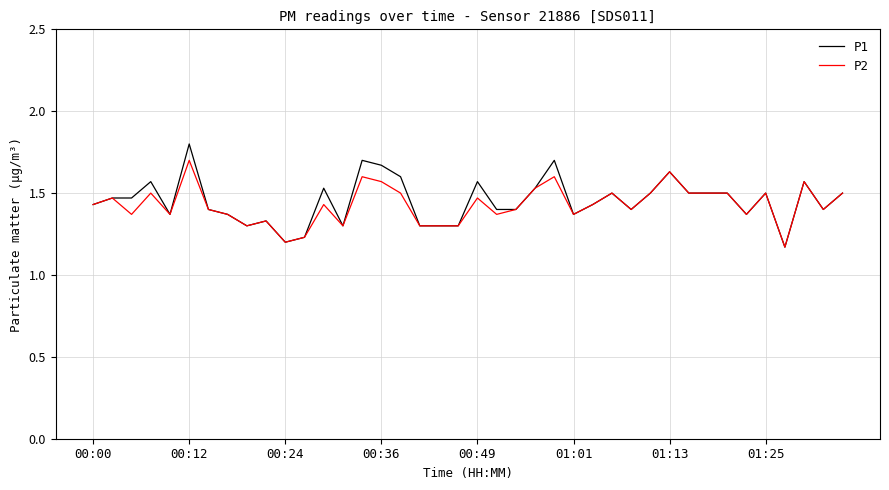

Rank the series by their maximum value, from highest to lowest.

P1, P2